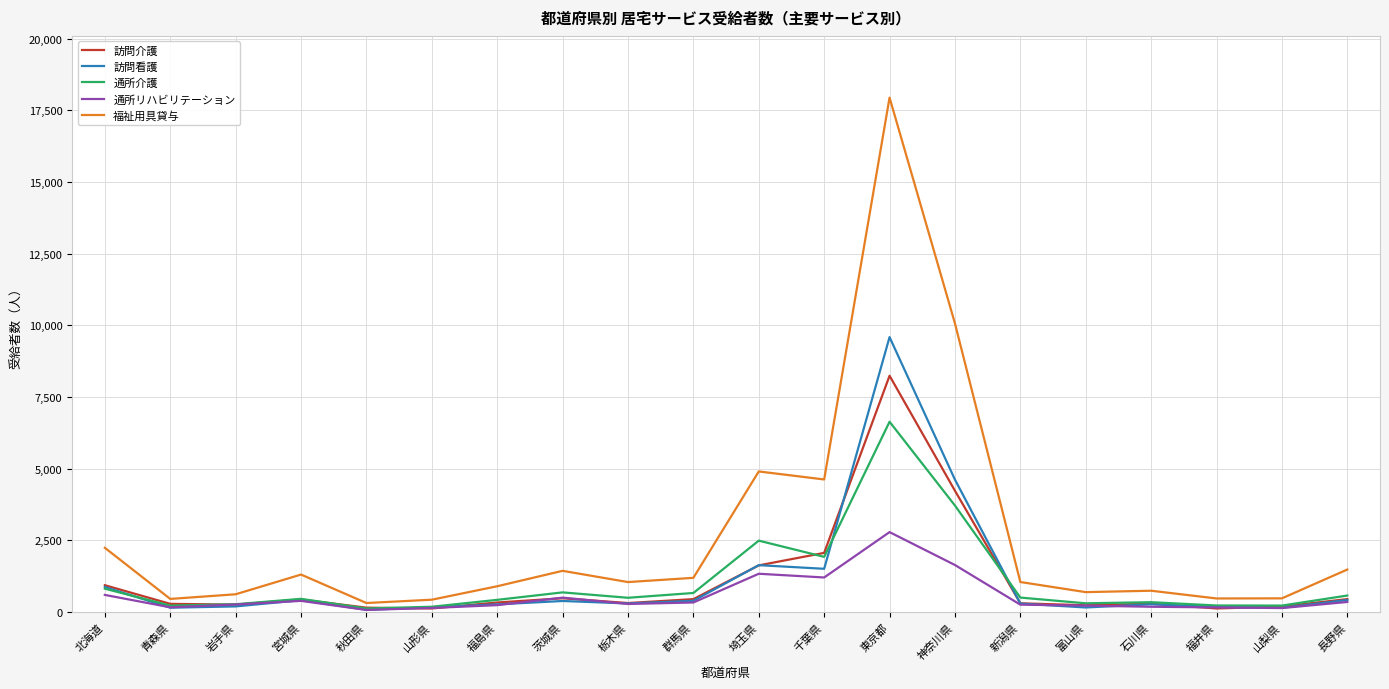

Count the number of data series in this chart.

5